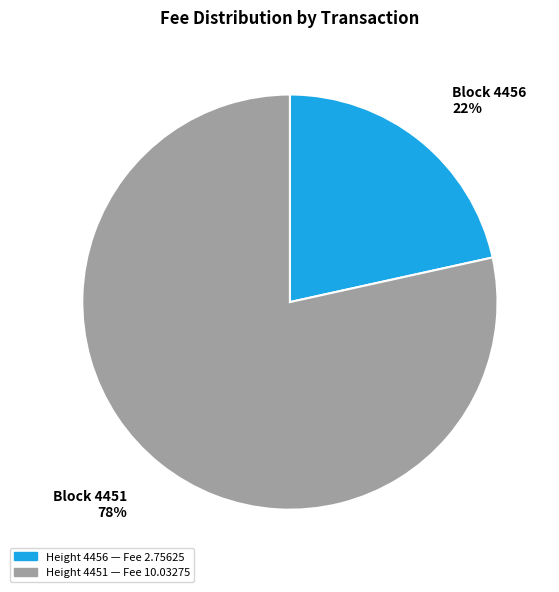

Does any single category account for the majority?

Yes